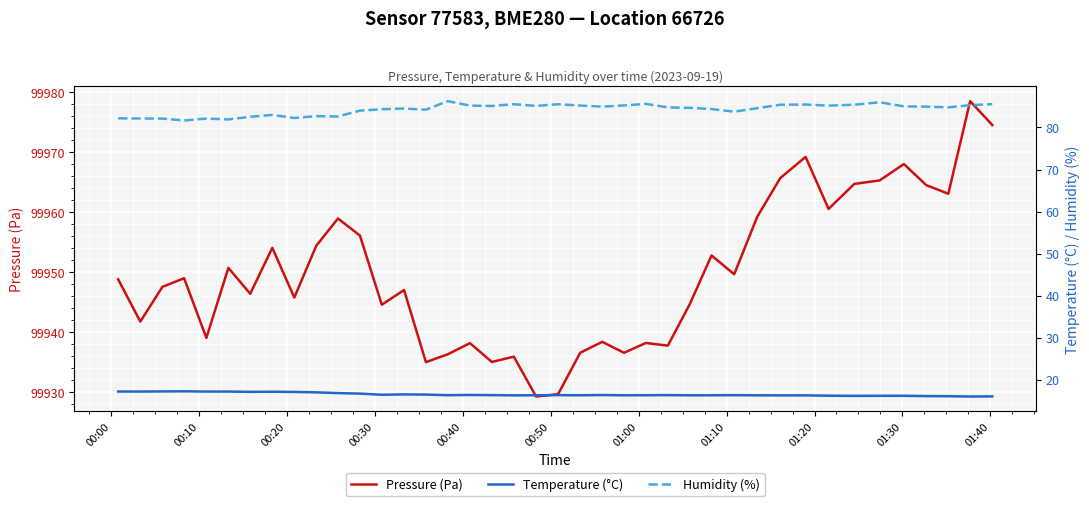

What is the minimum value for Pressure (Pa)?

99929.3